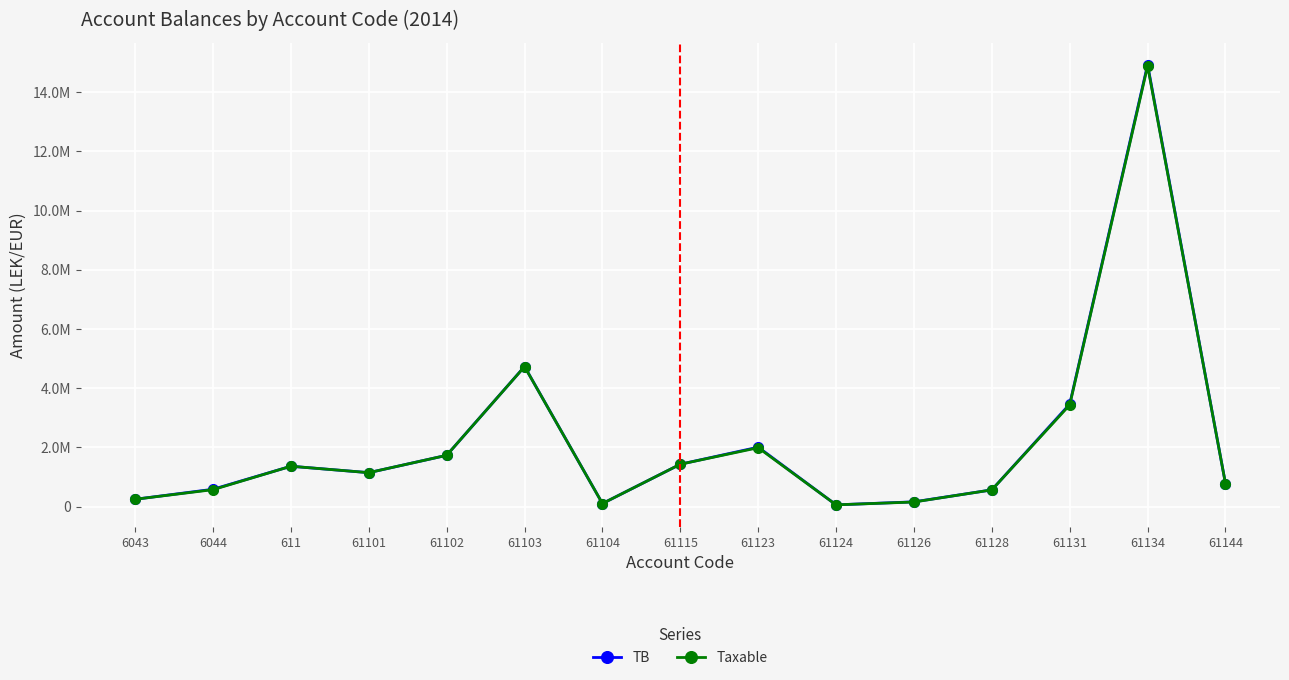

What are all the series names shown in the legend?

TB, Taxable